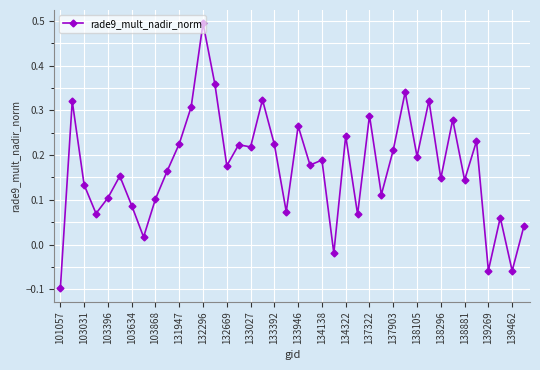

How many negative values are there?

4